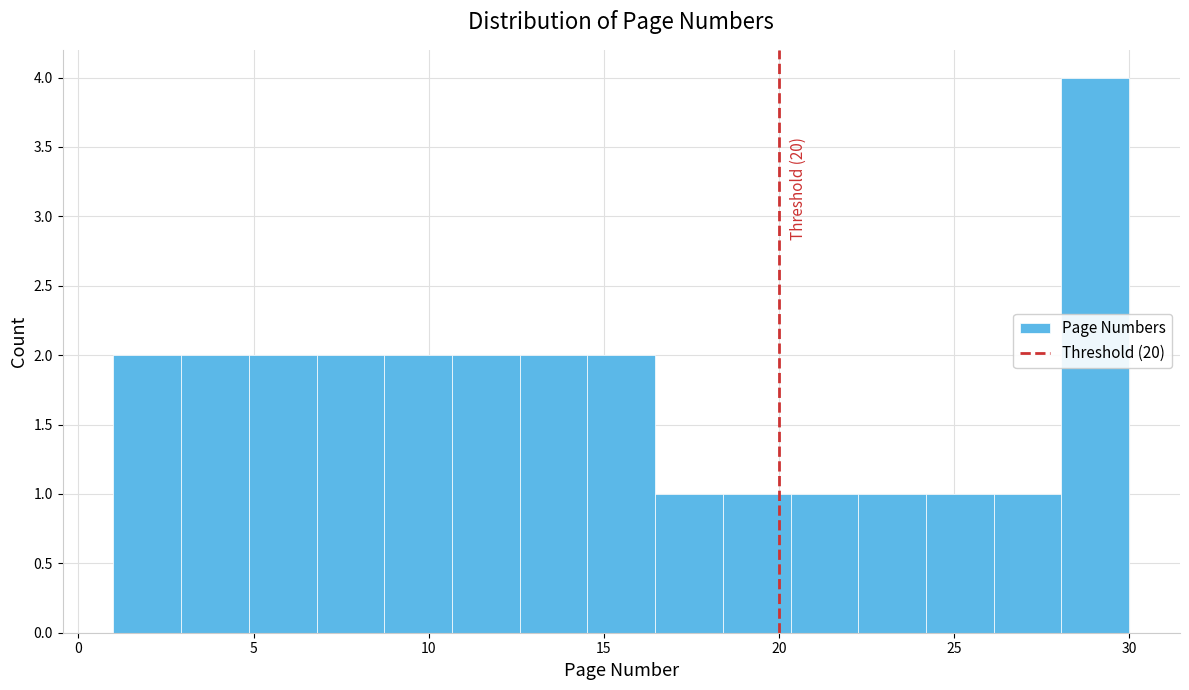

Read against the x-axis, roughly where is the centre of the tallest bar?

29.0